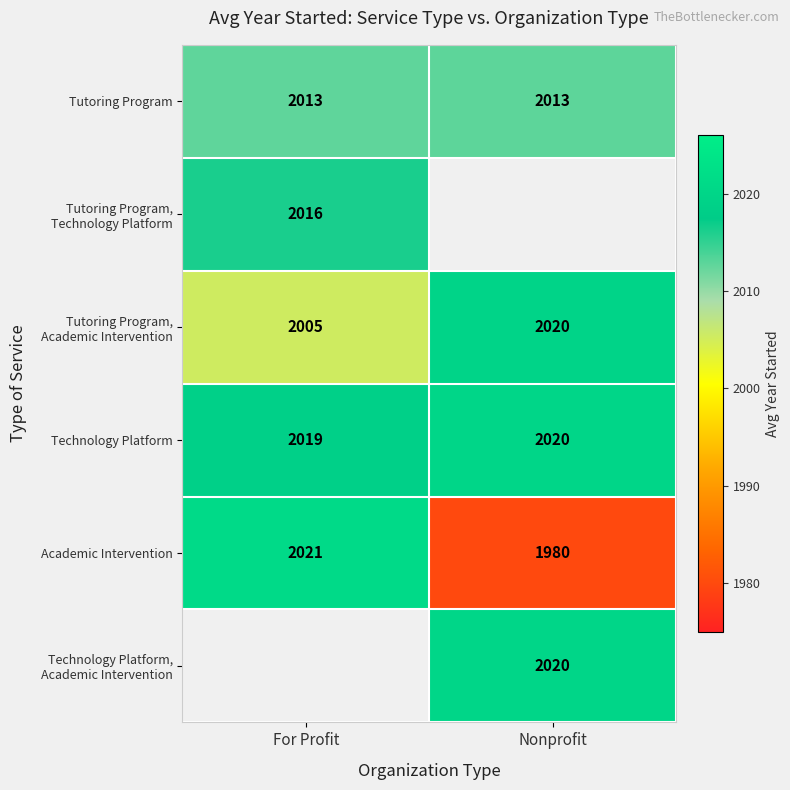

Is the value of Tutoring Program at Nonprofit greater than the value of Technology Platform at For Profit?

No